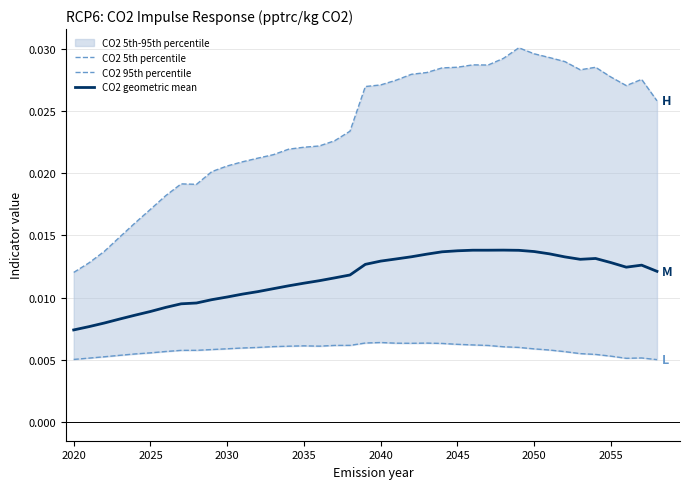

True or false: CO2 5th percentile has a value of 0.0 at 2030.

False